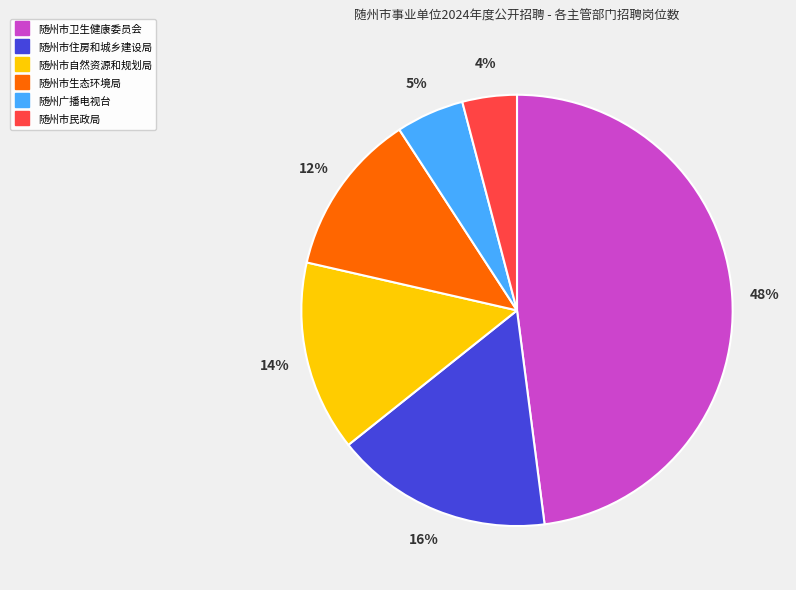

To the nearest percent, what is the average slice percentage?

17%